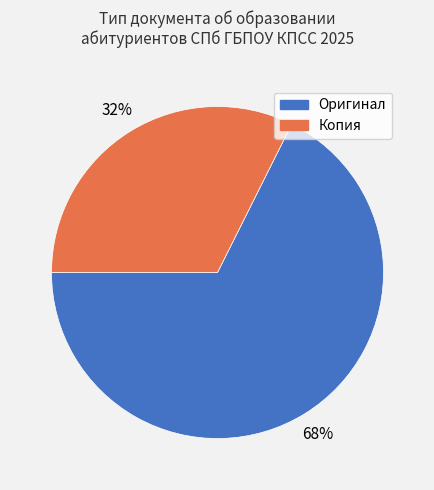

To the nearest percent, what is the average slice percentage?

50%